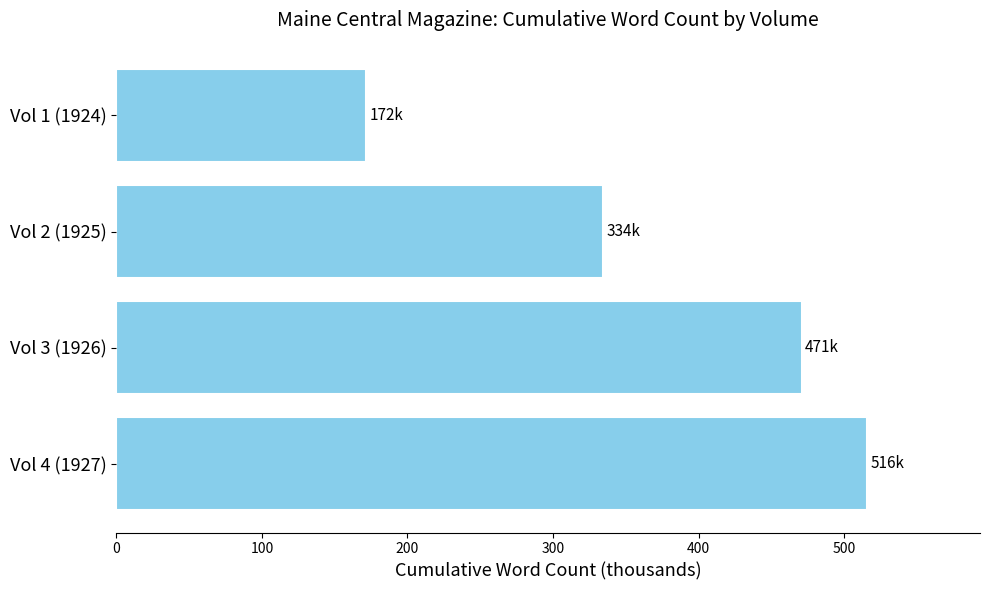

How many values are below 470?

2